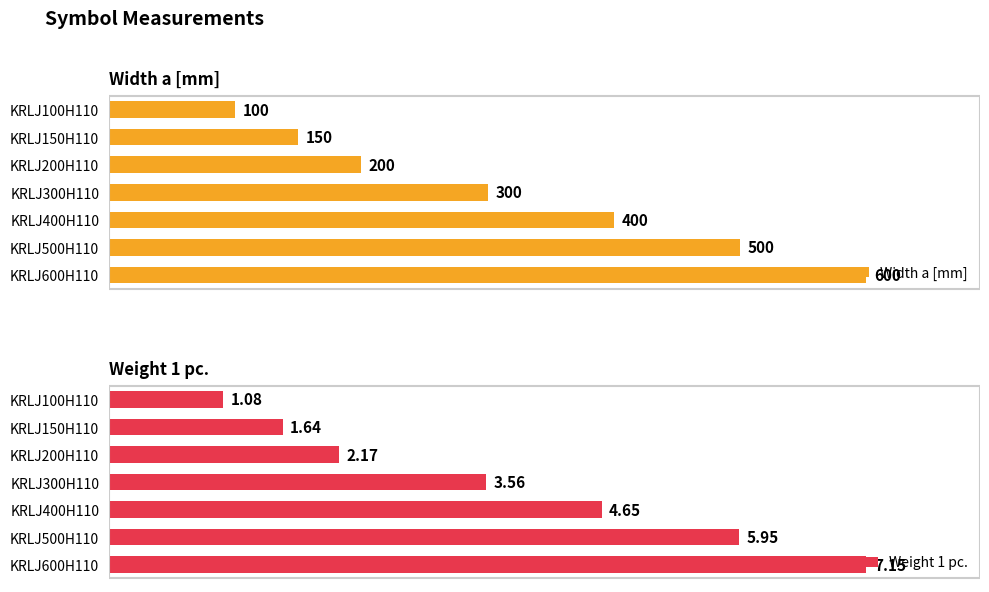

Which category has the highest value in the Width a [mm] series?

KRLJ600H110